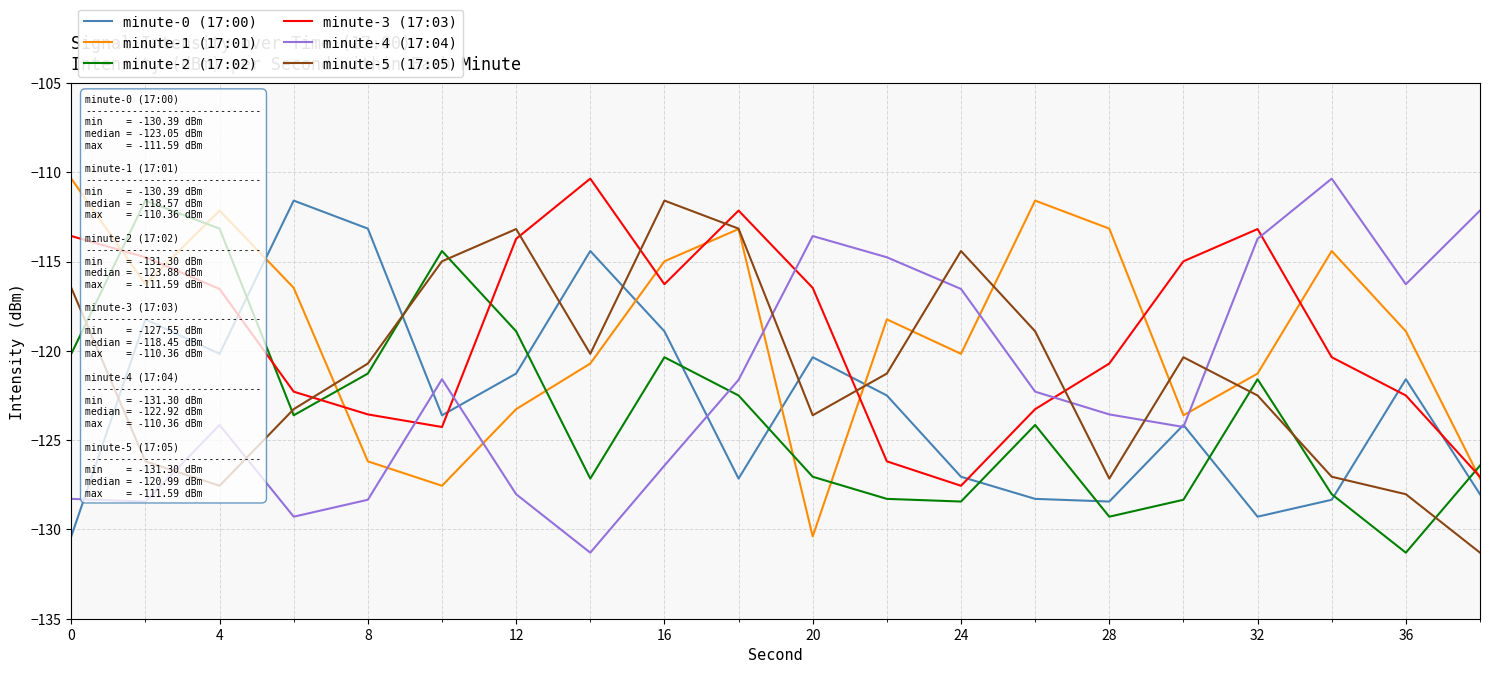

What is the label of the 3rd point from the left?

4